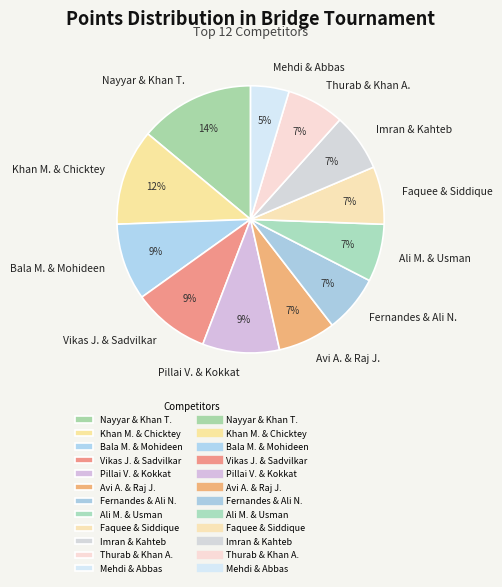

Is there a majority slice in this chart?

No